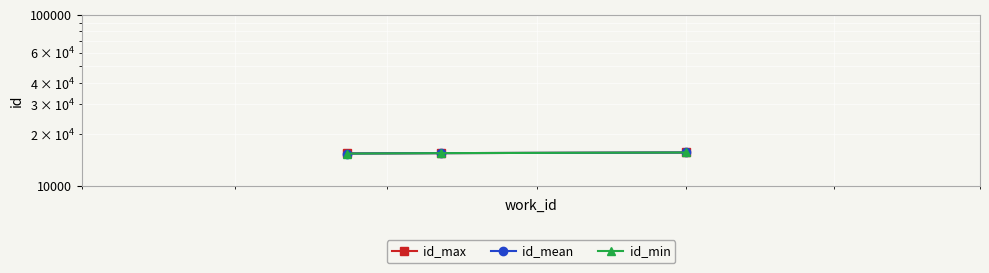

What is the sum of all id_max values?

46661.0